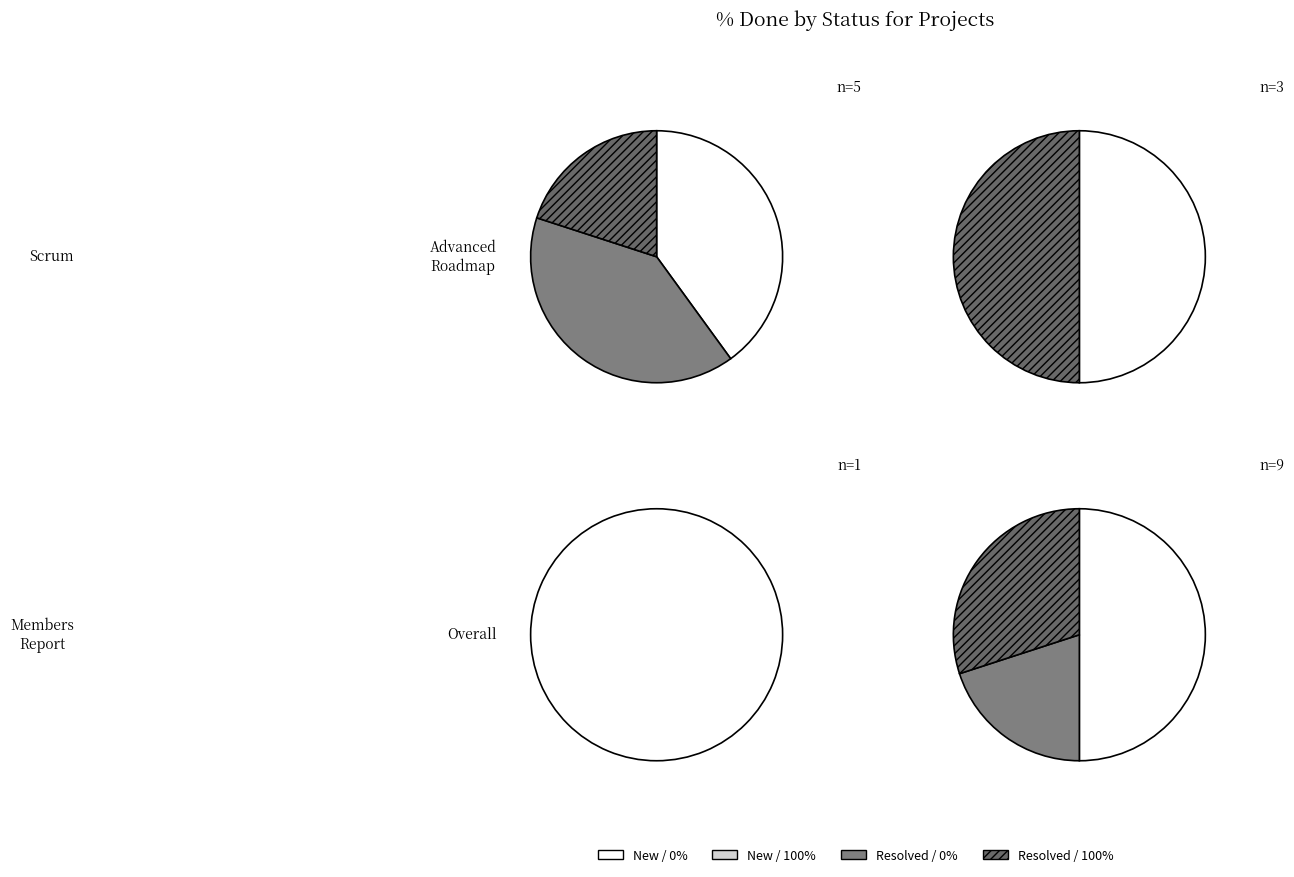

Which series has the largest range (max minus min)?

Resolved